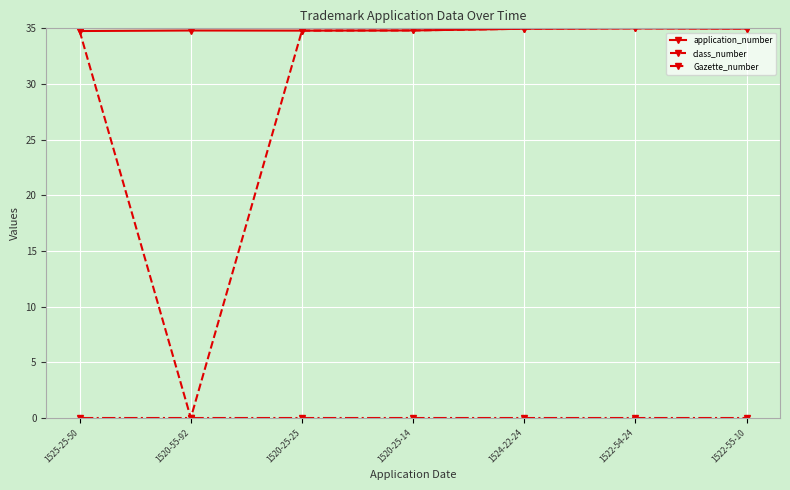

Which series has the largest total across all categories?

application_number